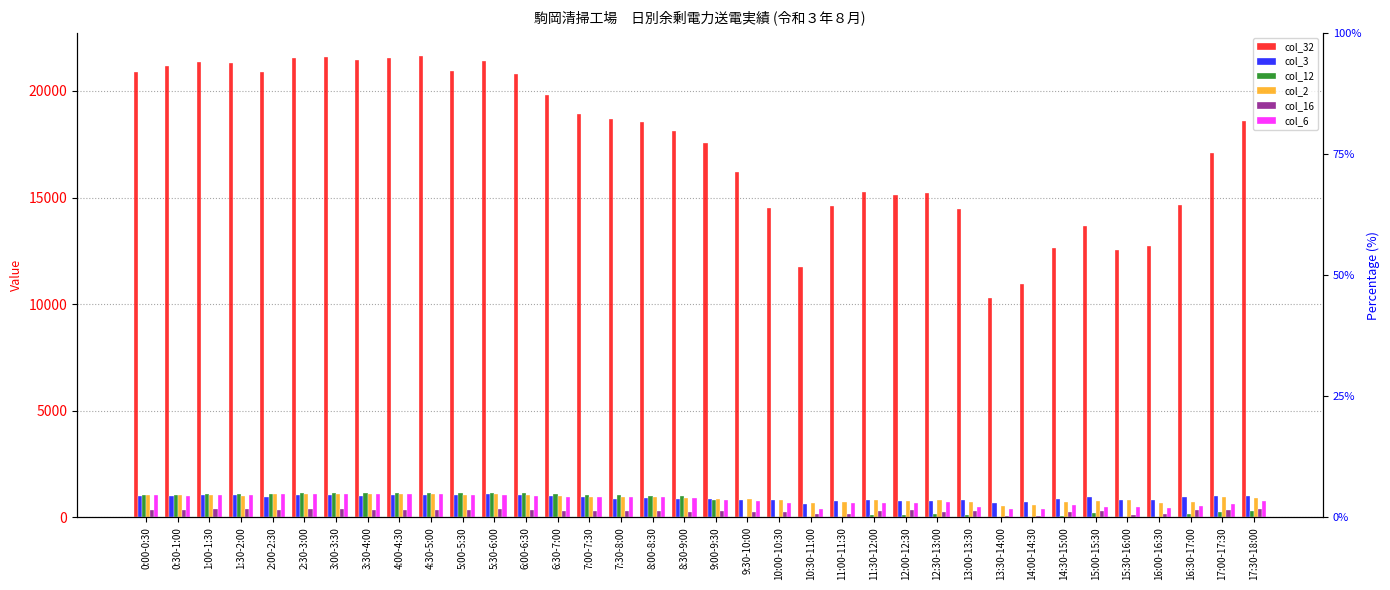

At which category does the chart reach its minimum across all series?

10:00-10:30